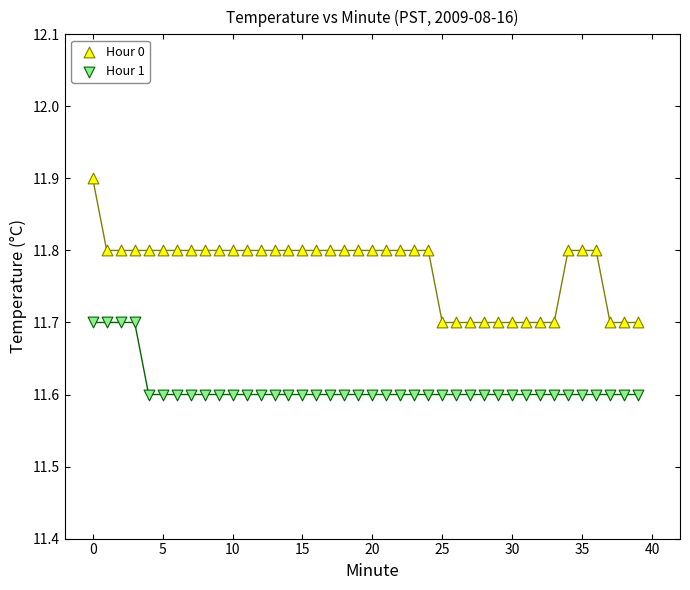

Across all data points, what is the range of Y values (max minus min)?

0.3